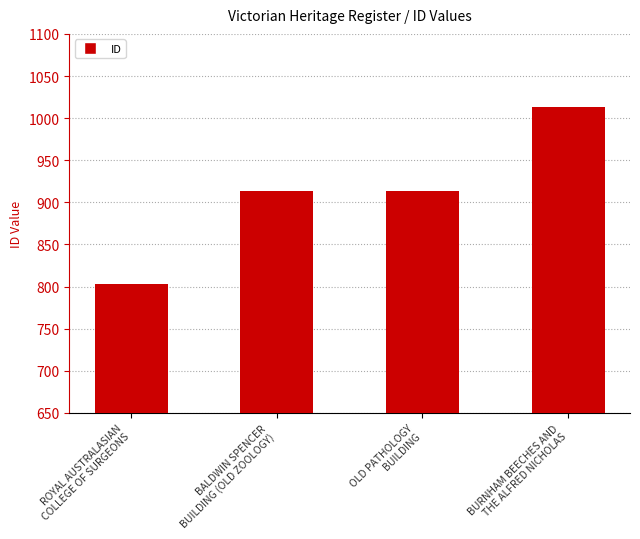

What is the difference between the maximum and minimum values?

210